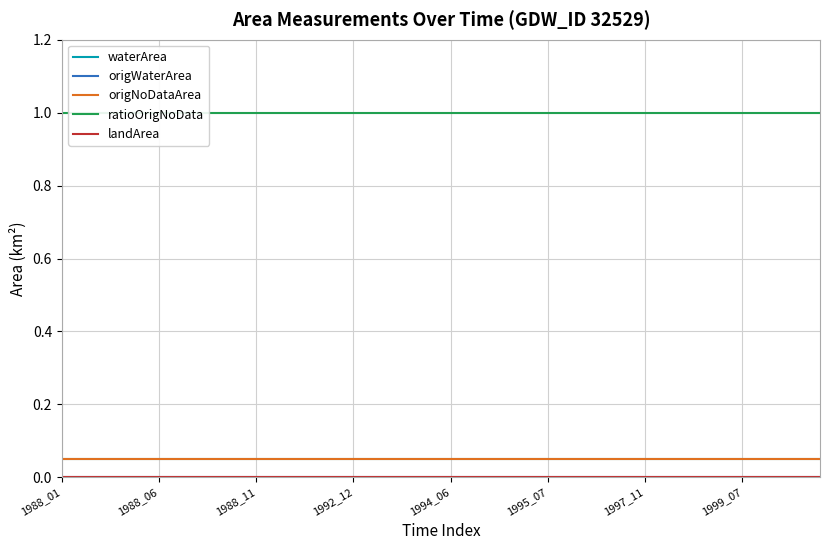

What is the value of the waterArea point at the 22nd from the left?

0.1